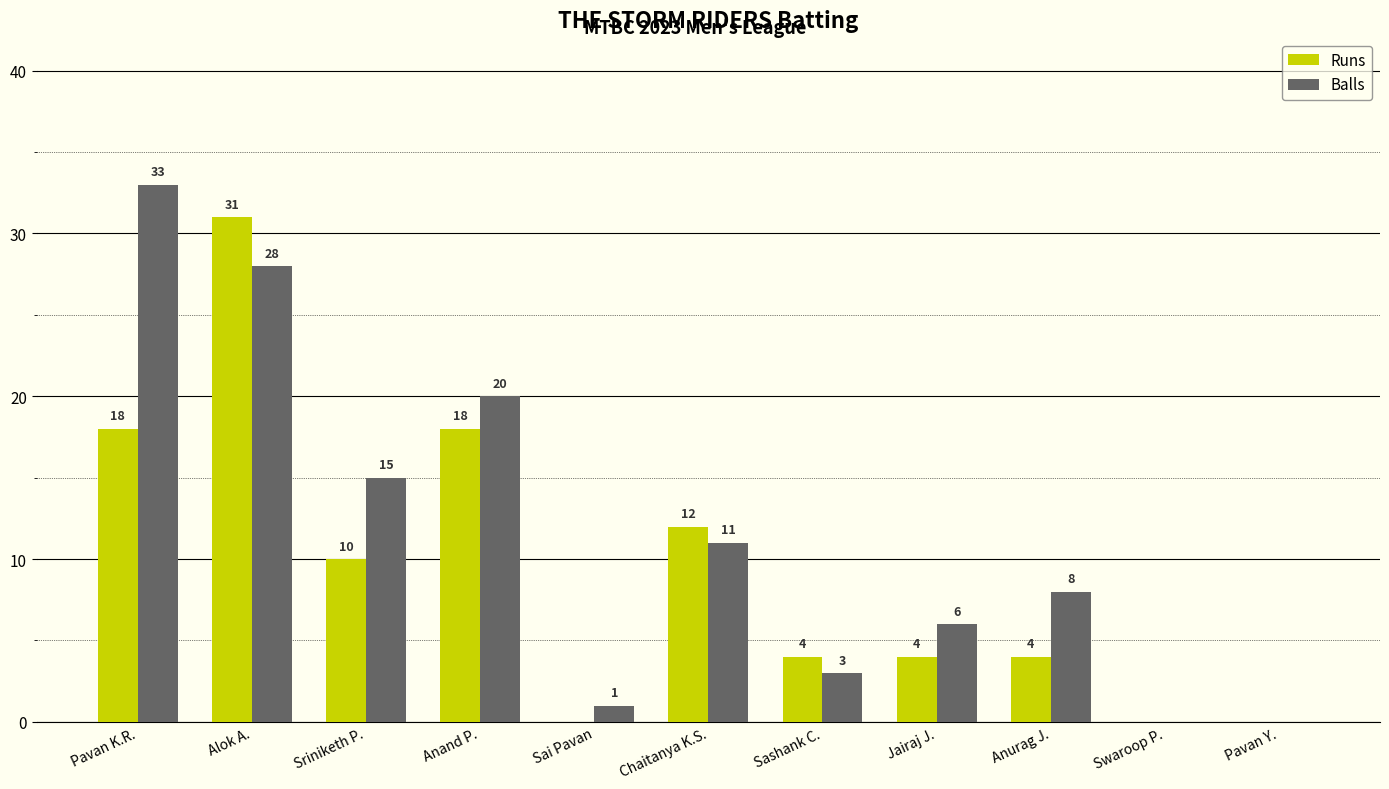

Which series changed the most between Pavan K.R. and Pavan Y.?

Balls